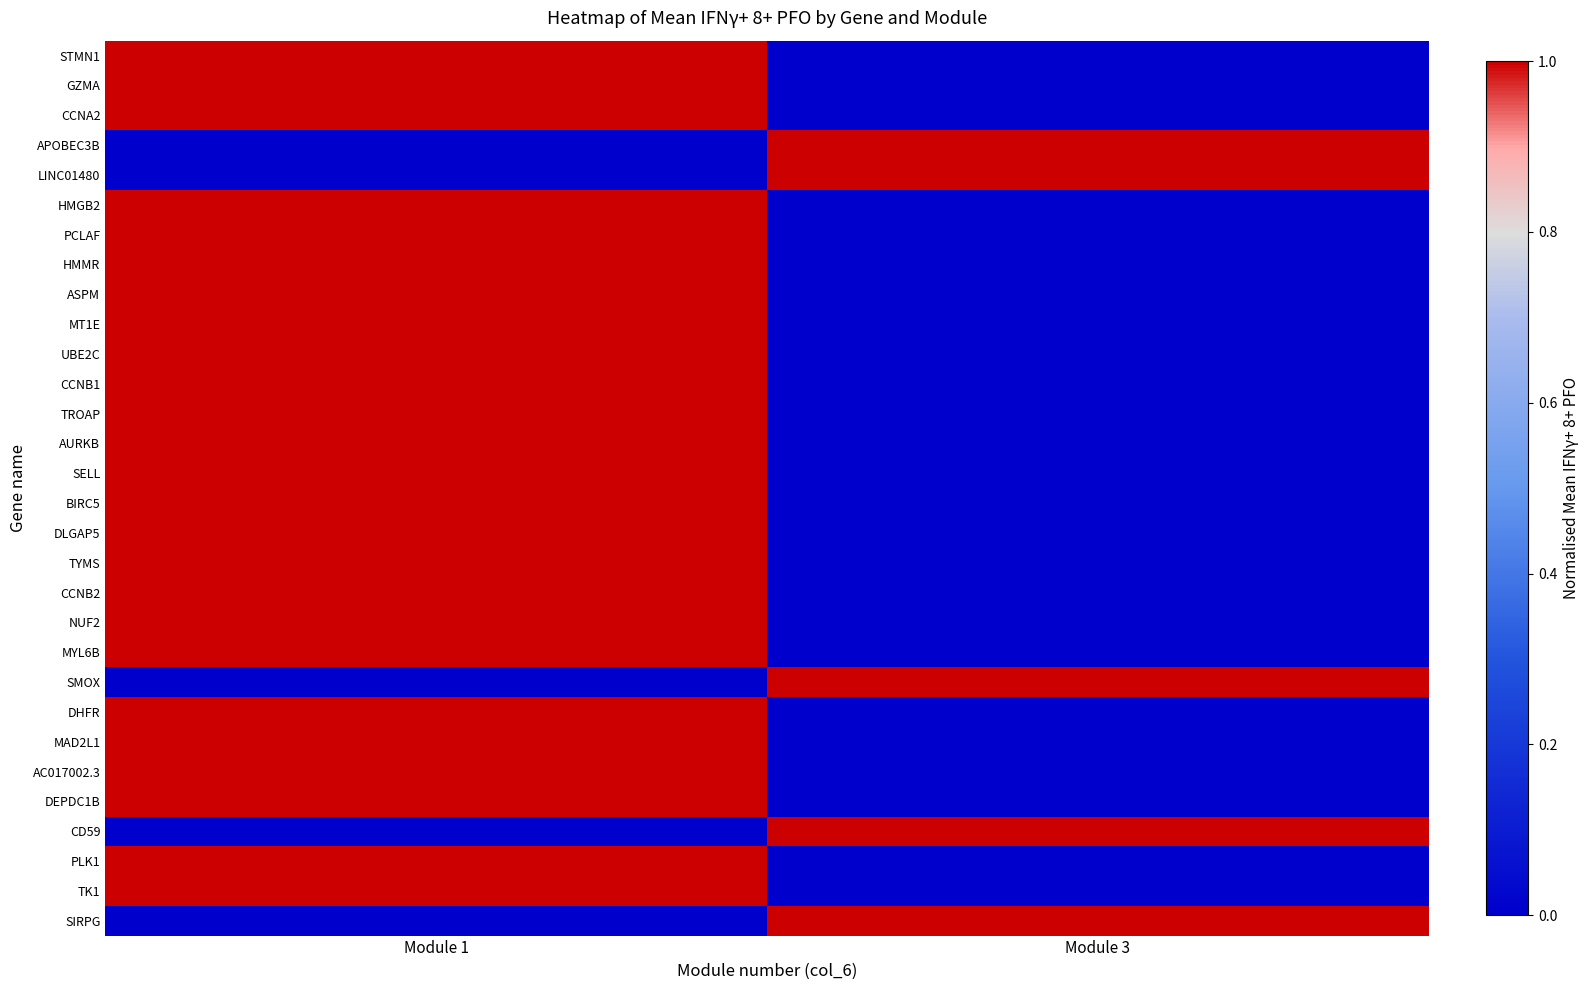

Reading right to left, extract all data points from this chart.

STMN1: Module 3=0	Module 1=1
GZMA: Module 3=0	Module 1=1
CCNA2: Module 3=0	Module 1=1
APOBEC3B: Module 3=1	Module 1=0
LINC01480: Module 3=1	Module 1=0
HMGB2: Module 3=0	Module 1=1
PCLAF: Module 3=0	Module 1=1
HMMR: Module 3=0	Module 1=1
ASPM: Module 3=0	Module 1=1
MT1E: Module 3=0	Module 1=1
UBE2C: Module 3=0	Module 1=1
CCNB1: Module 3=0	Module 1=1
TROAP: Module 3=0	Module 1=1
AURKB: Module 3=0	Module 1=1
SELL: Module 3=0	Module 1=1
BIRC5: Module 3=0	Module 1=1
DLGAP5: Module 3=0	Module 1=1
TYMS: Module 3=0	Module 1=1
CCNB2: Module 3=0	Module 1=1
NUF2: Module 3=0	Module 1=1
MYL6B: Module 3=0	Module 1=1
SMOX: Module 3=1	Module 1=0
DHFR: Module 3=0	Module 1=1
MAD2L1: Module 3=0	Module 1=1
AC017002.3: Module 3=0	Module 1=1
DEPDC1B: Module 3=0	Module 1=1
CD59: Module 3=1	Module 1=0
PLK1: Module 3=0	Module 1=1
TK1: Module 3=0	Module 1=1
SIRPG: Module 3=1	Module 1=0